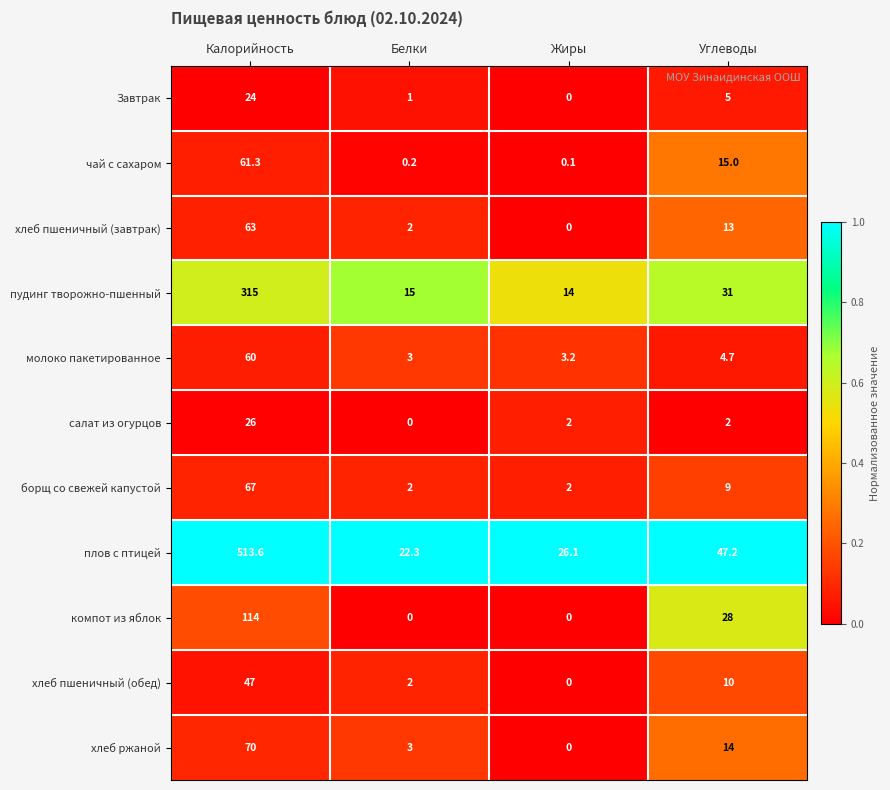

Rank the categories by хлеб пшеничный (завтрак) value from highest to lowest.

Калорийность, Углеводы, Белки, Жиры